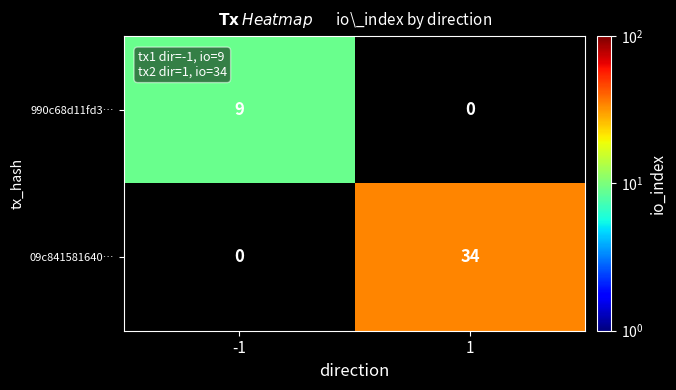

The value of 09c841581640… at 1 is 34. True or false?

True